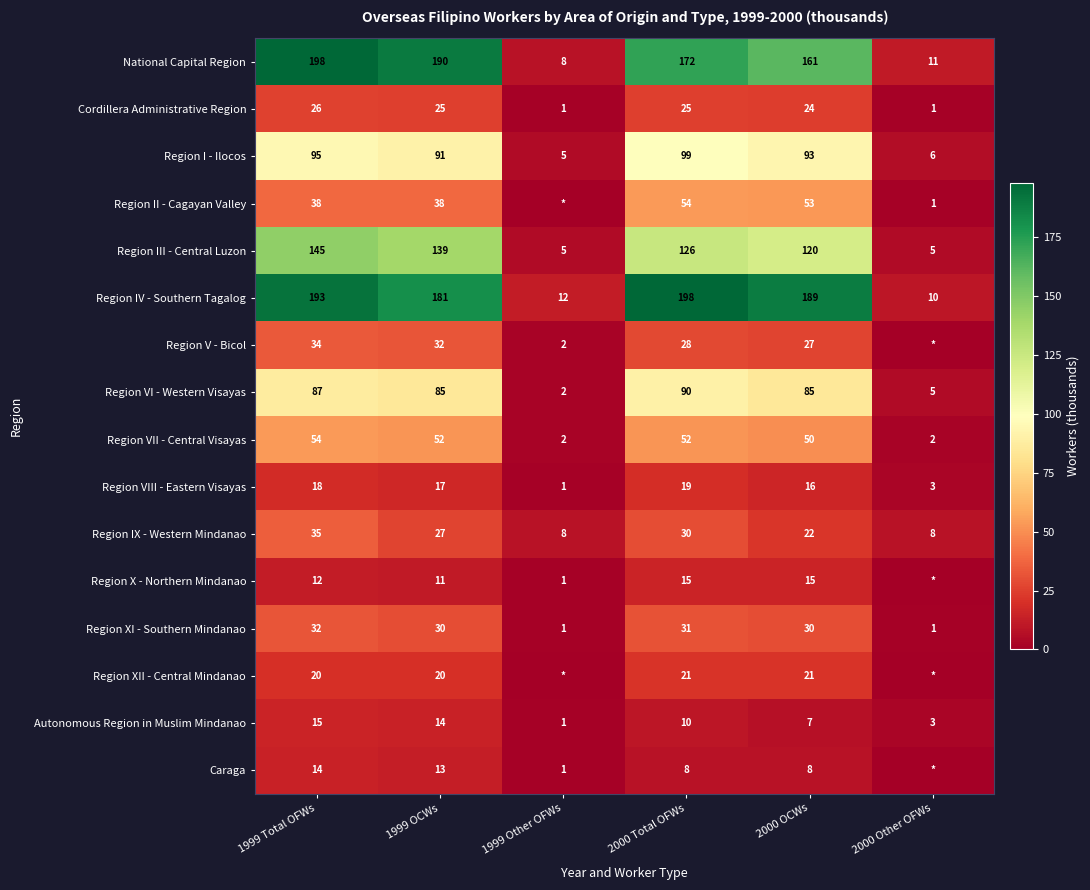

The Caraga series shows 8 at 2000 OCWs. True or false?

True